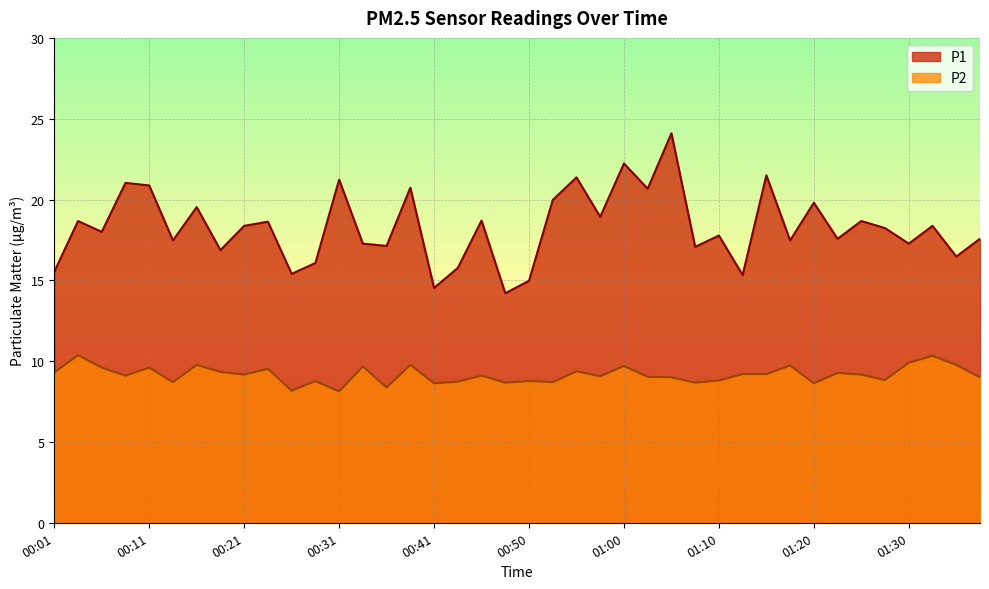

Which series changed the most between 00:08 and 00:13?

P1